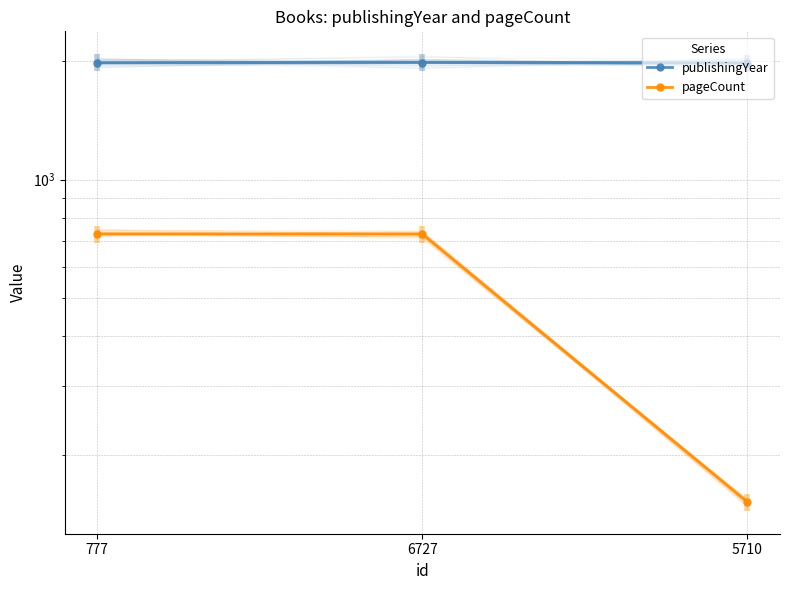

Where is pageCount nearest to the value 440?

777